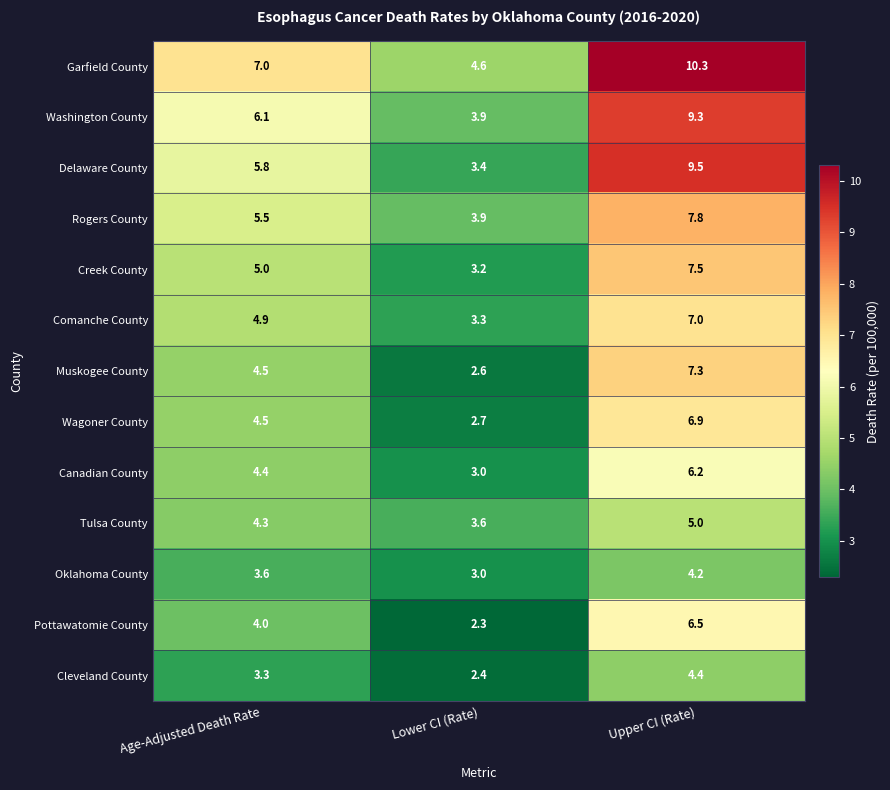

Which series has the largest total across all categories?

Garfield County